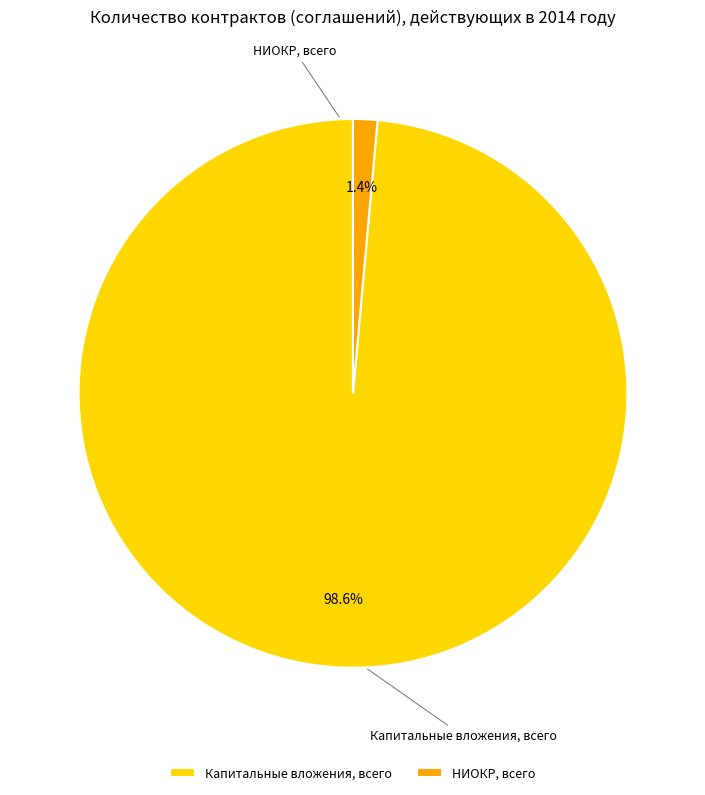

To the nearest percent, what is the difference between the Капитальные вложения, всего and НИОКР, всего slice percentages?

97%